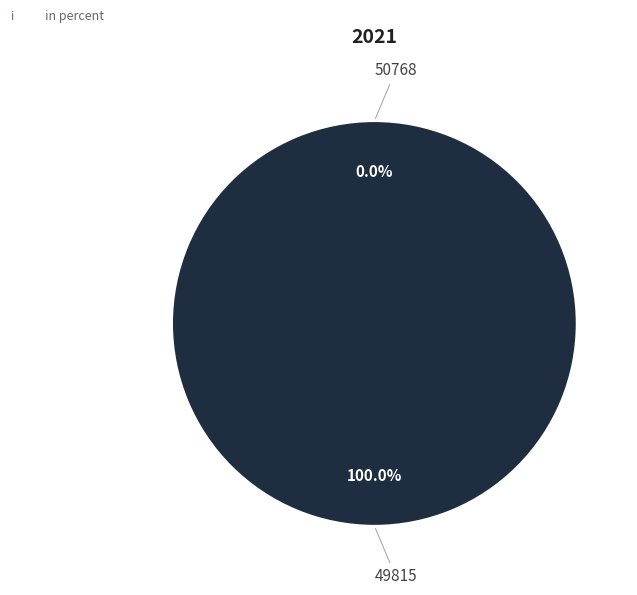

Is it true that 50768 is 0% of the pie?

True